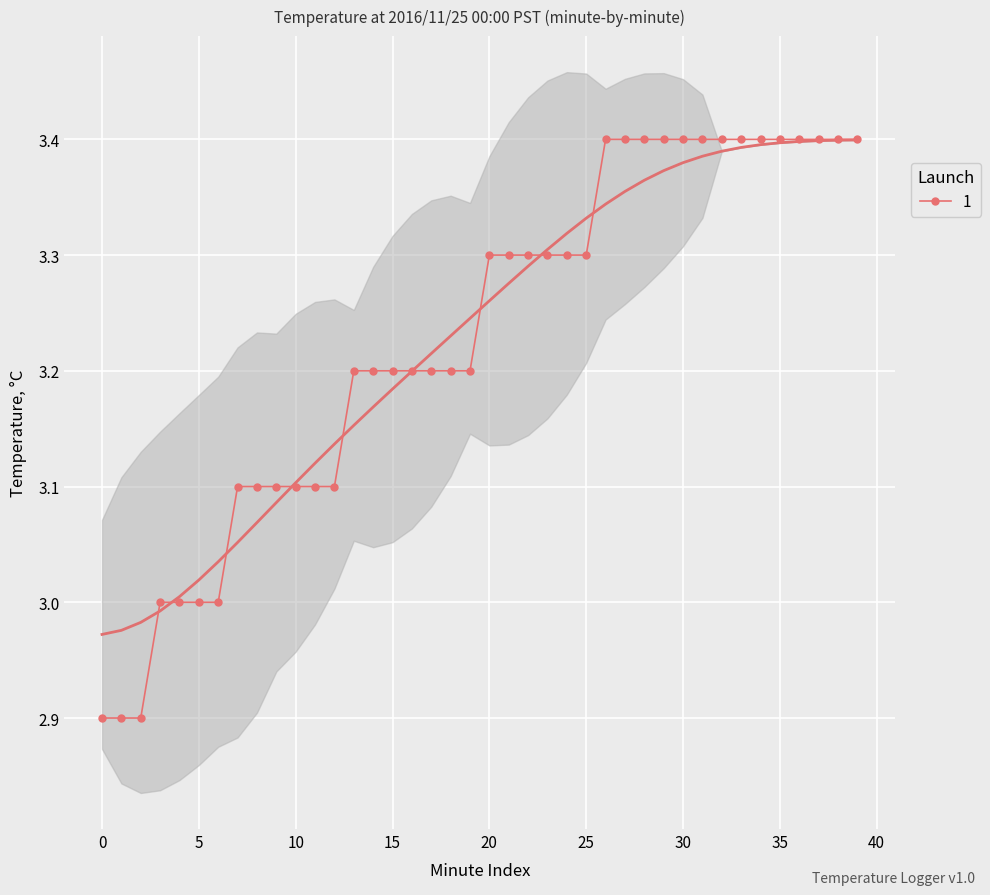

What is the approximate value at 18?

3.2